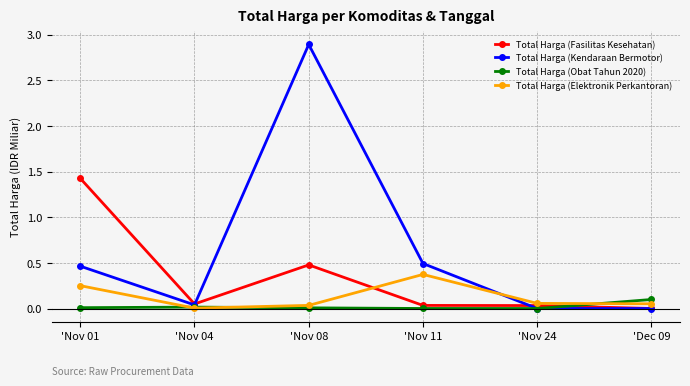

The Total Harga (Obat Tahun 2020) series shows 0.0 at 'Nov 04. True or false?

True